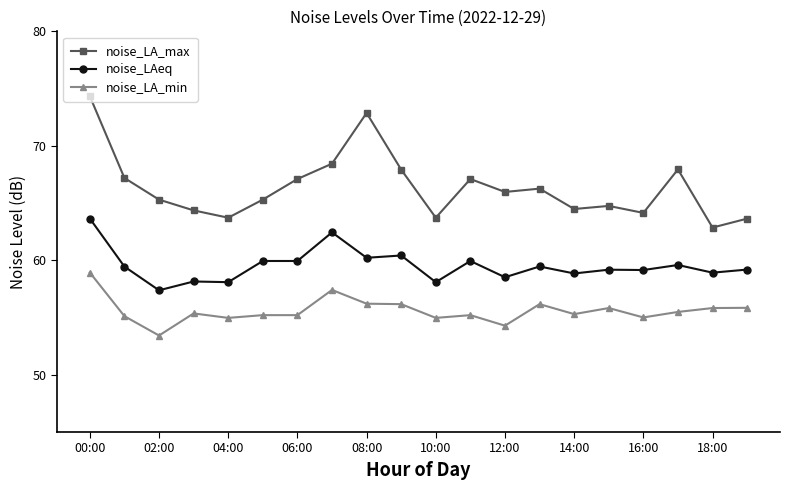

What is the difference between the maximum and second lowest values in the noise_LA_min series?

4.6